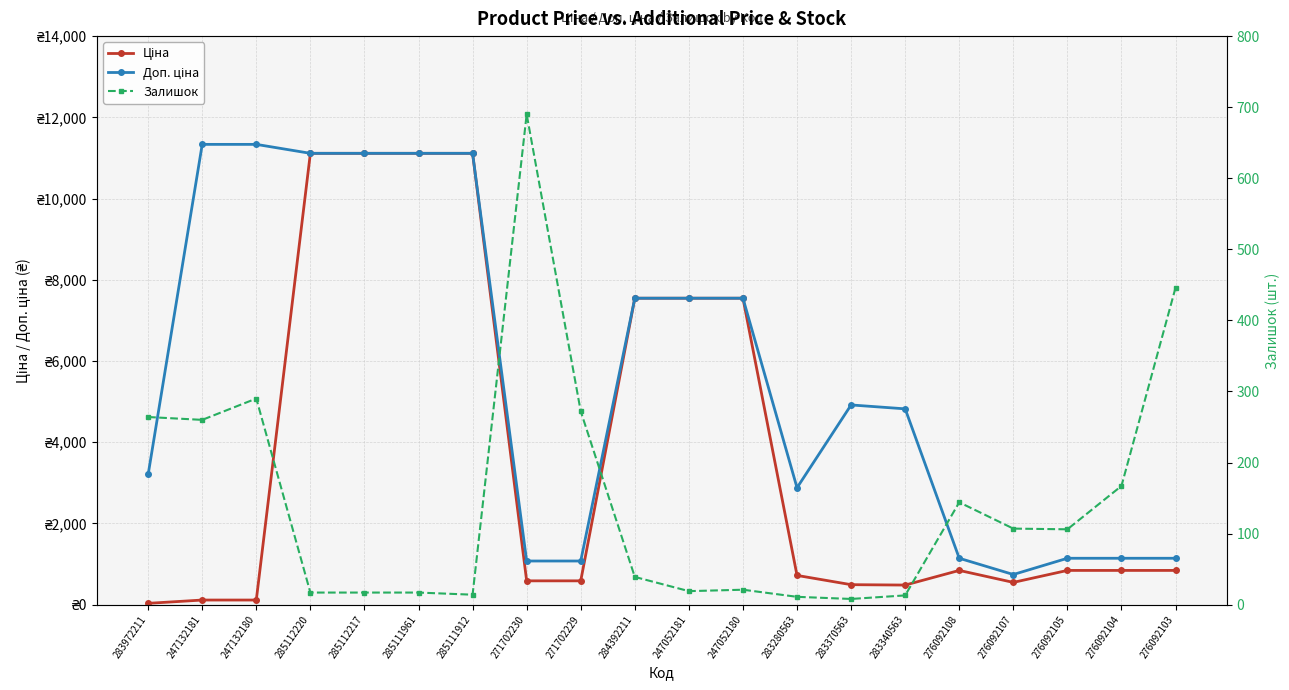

Reading left to right, what are all the values shown in this chart?

Ціна: 283972211=32.0	247132181=113.3	247132180=113.3	285112220=11113.6	285112217=11113.6	285111961=11113.6	285111912=11113.6	271702230=586.0	271702229=586.0	284392211=7545.9	247052181=7545.9	247052180=7545.9	283280563=719.6	283370563=491.7	283340563=482.1	276092108=842.8	276092107=547.8	276092105=842.8	276092104=842.8	276092103=842.8
Доп. ціна: 283972211=3205.0	247132181=11334.0	247132180=11334.0	285112220=11113.6	285112217=11113.6	285111961=11113.6	285111912=11113.6	271702230=1074.5	271702229=1074.5	284392211=7545.9	247052181=7545.9	247052180=7545.9	283280563=2878.5	283370563=4917.4	283340563=4821.4	276092108=1142.1	276092107=742.0	276092105=1142.1	276092104=1142.1	276092103=1142.1
Залишок: 283972211=264.0	247132181=260.0	247132180=290.0	285112220=17.0	285112217=17.0	285111961=17.0	285111912=14.0	271702230=690.0	271702229=272.0	284392211=39.0	247052181=19.0	247052180=21.0	283280563=11.0	283370563=8.0	283340563=13.0	276092108=144.0	276092107=107.0	276092105=106.0	276092104=167.0	276092103=446.0